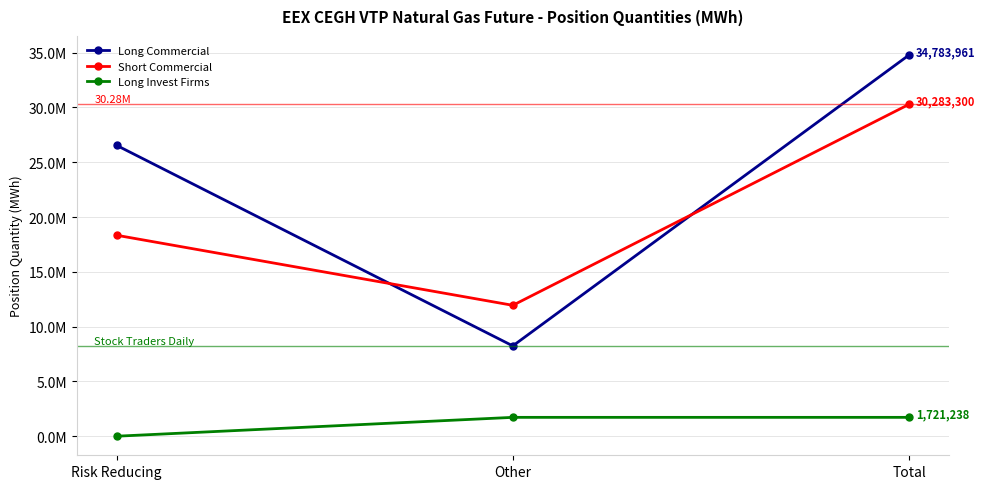

Rank the series by their maximum value, from lowest to highest.

Long Invest Firms, Short Commercial, Long Commercial